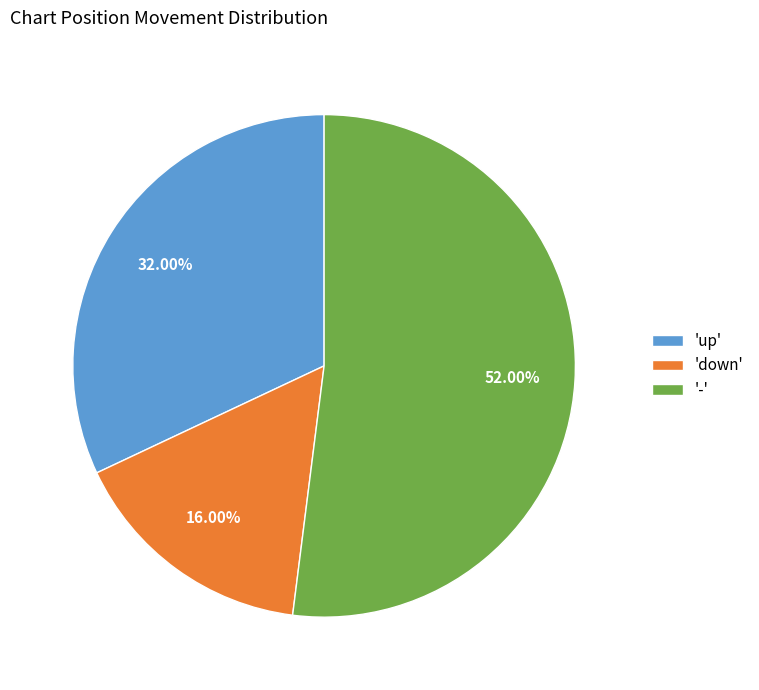

What is the ratio of the value at 'down' to the value at 'up'?

0.5